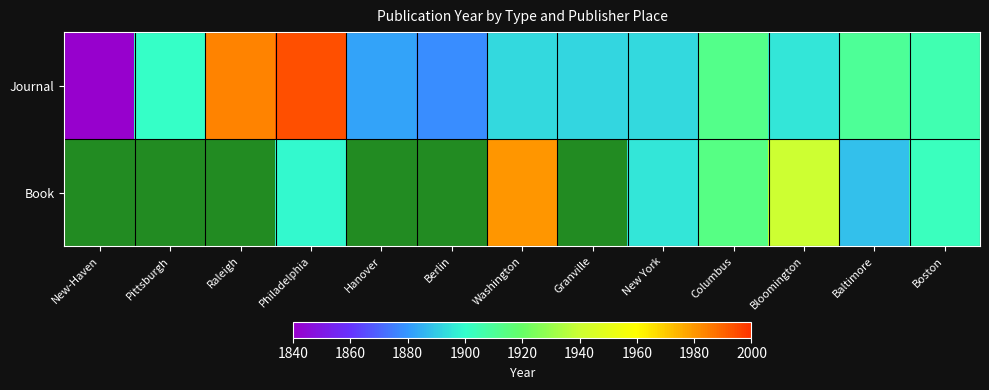

The Journal series shows 1905.0 at Boston. True or false?

True